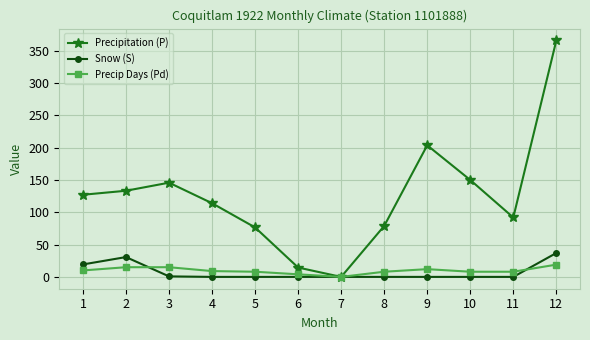

At which category is the sum across all series the highest?

12